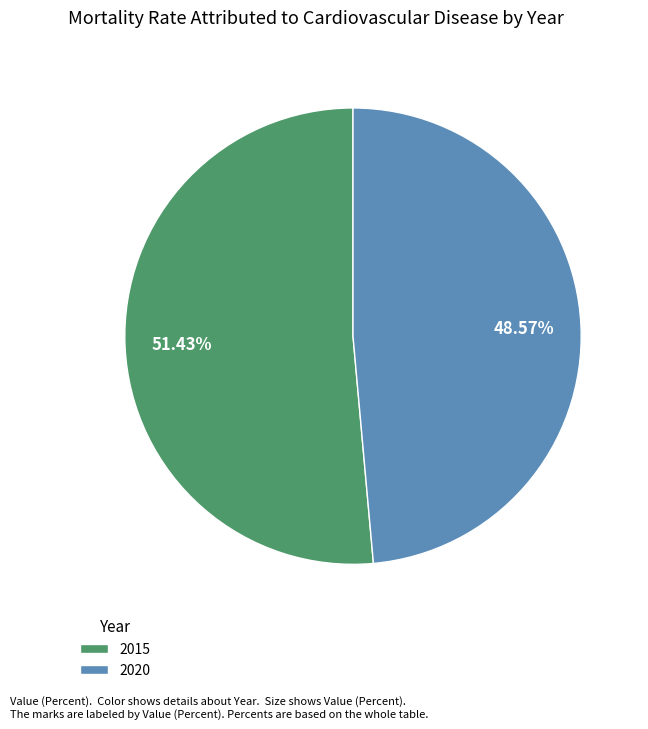

To the nearest percent, what portion does 2015 represent?

51%